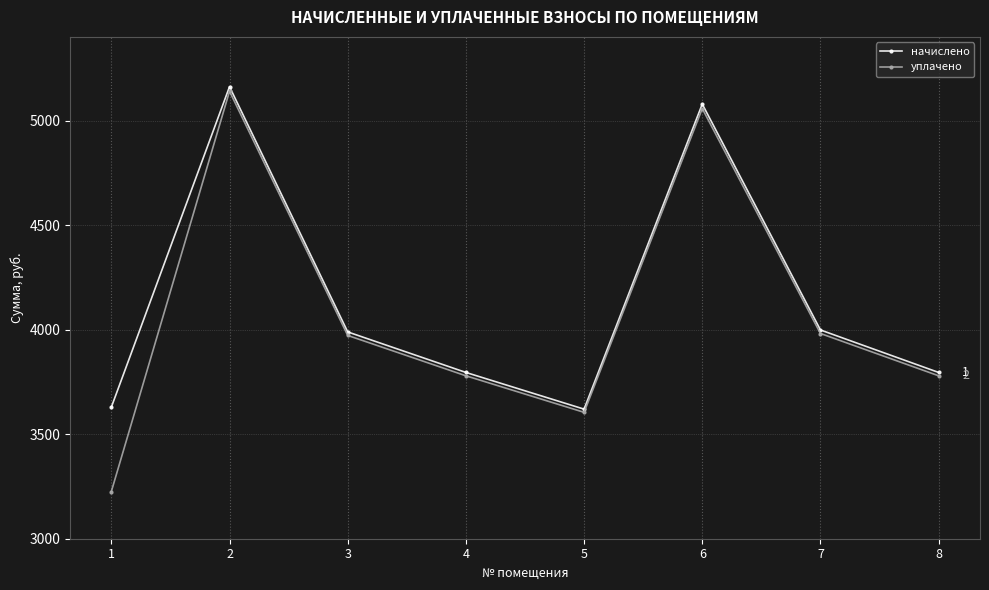

How many series are shown in this chart?

2